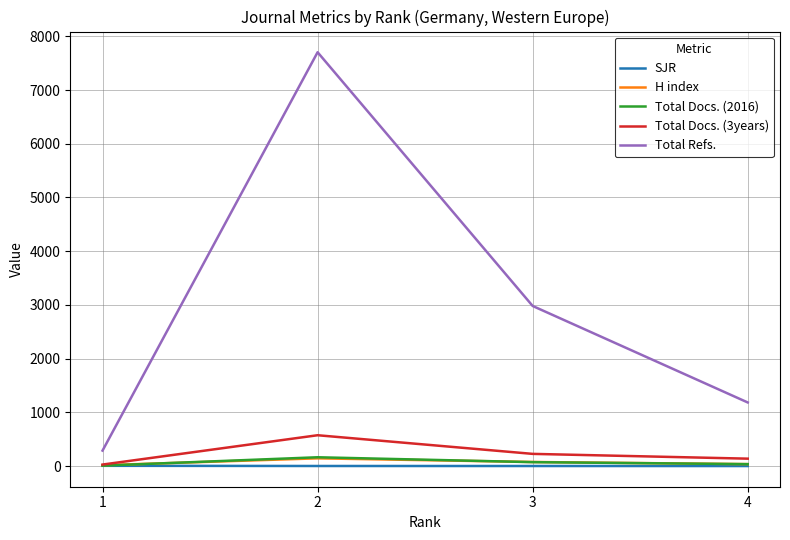

True or false: SJR and Total Refs. intersect in this chart.

False